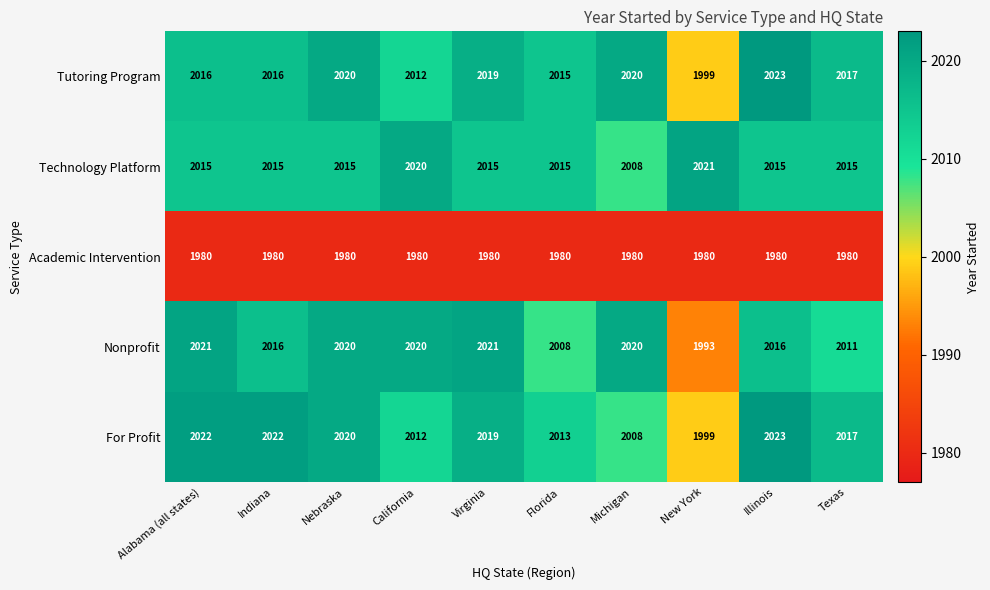

How many series are shown in this chart?

5